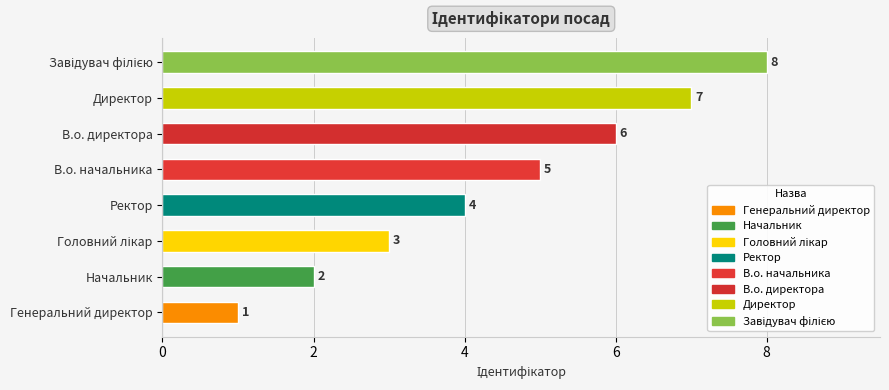

What is the difference between the second highest and second lowest values?

5